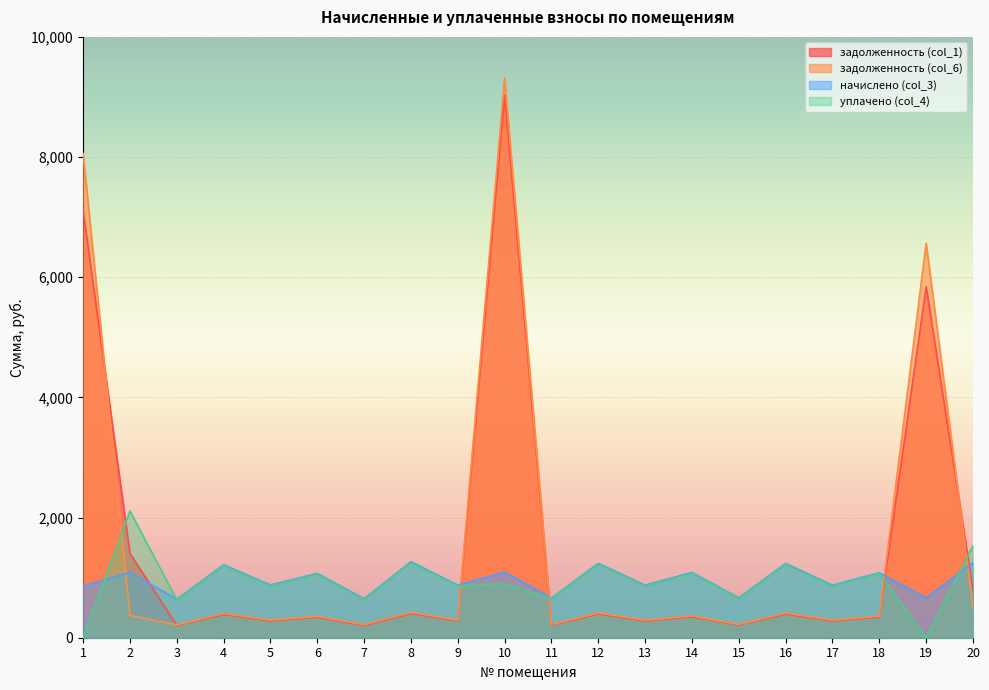

True or false: задолженность (col_6) and уплачено (col_4) intersect in this chart.

True